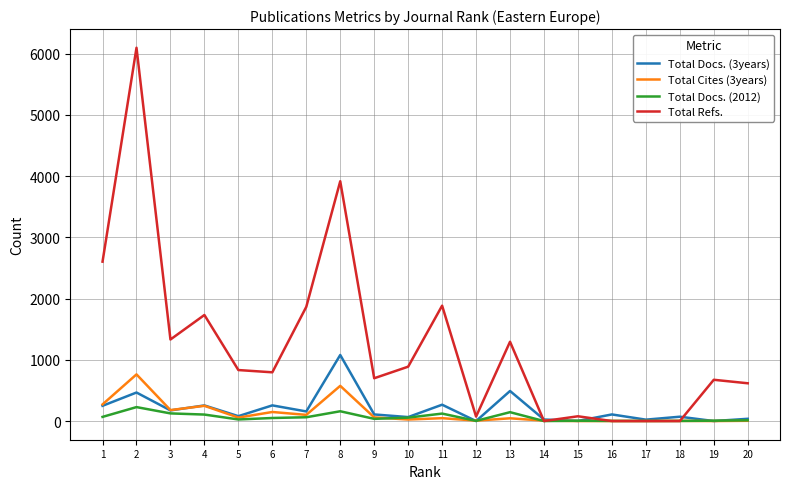

Between 8 and 18, which series saw the biggest shift?

Total Refs.